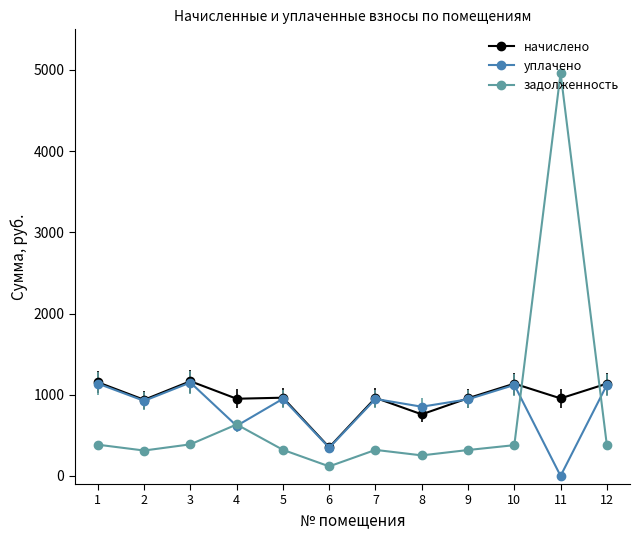

Where is the first local maximum for задолженность?

4